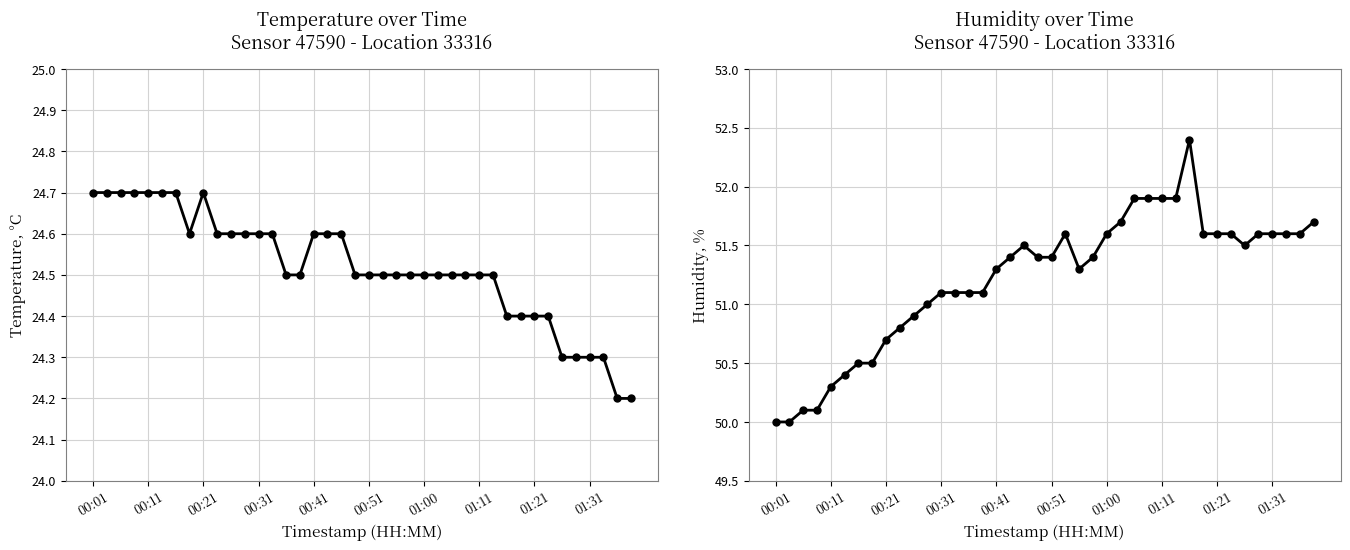

What is the difference between the second highest and minimum values in the humidity series?

1.9